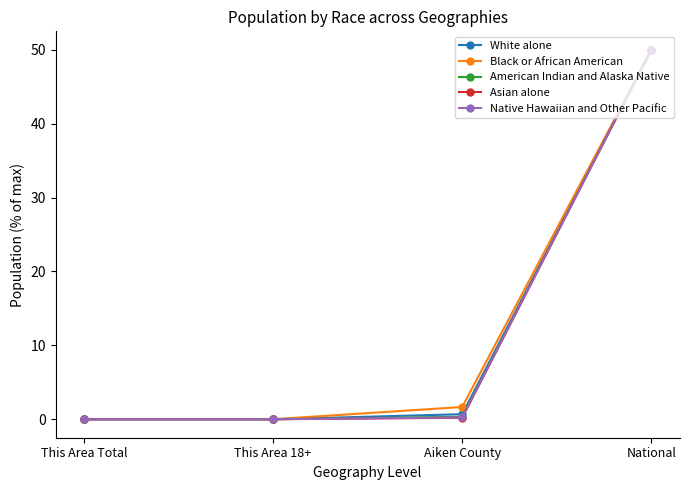

In Asian alone, how many points are lower than both neighbors (excluding endpoints)?

1